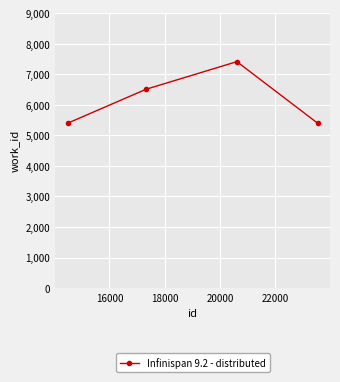

How many points are higher than both their immediate neighbors (excluding endpoints)?

1